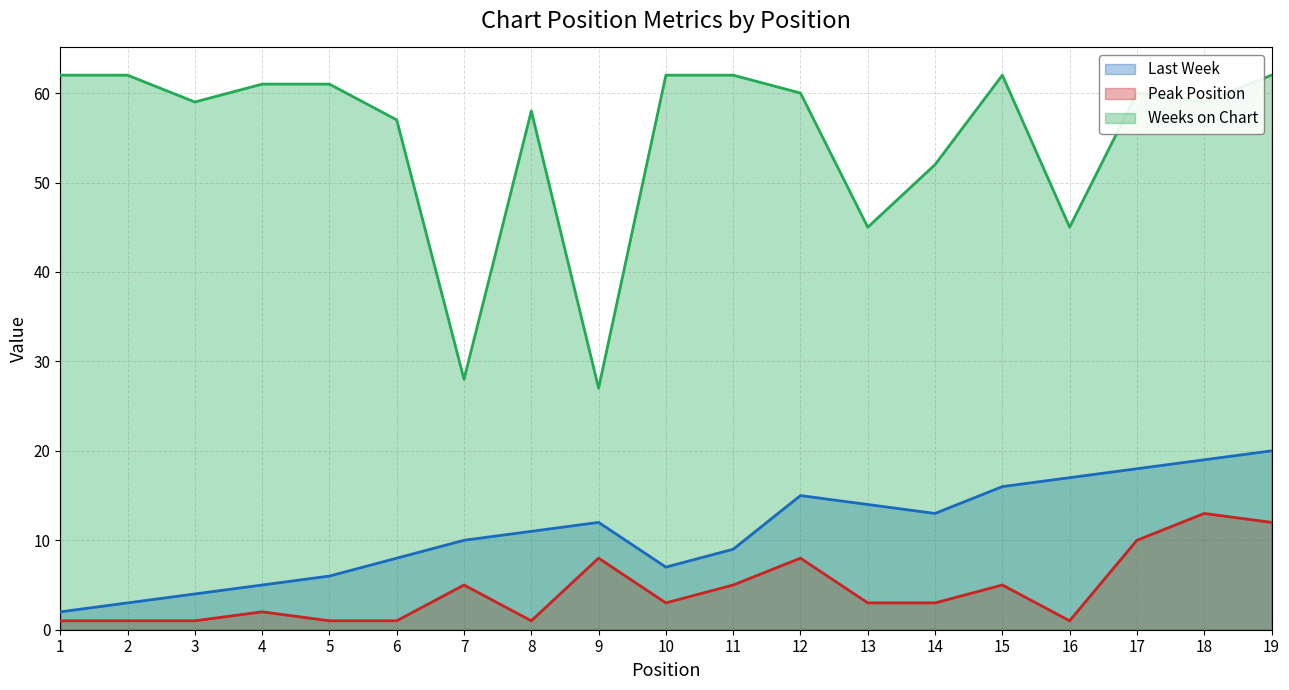

At which label does Peak Position reach its minimum?

1